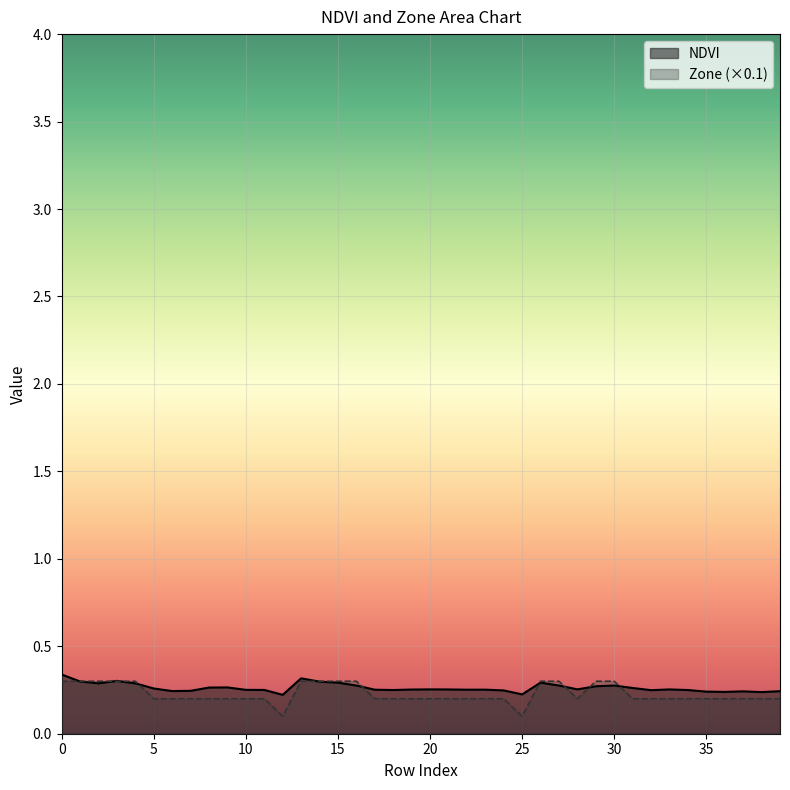

How many lines are shown in the chart?

2